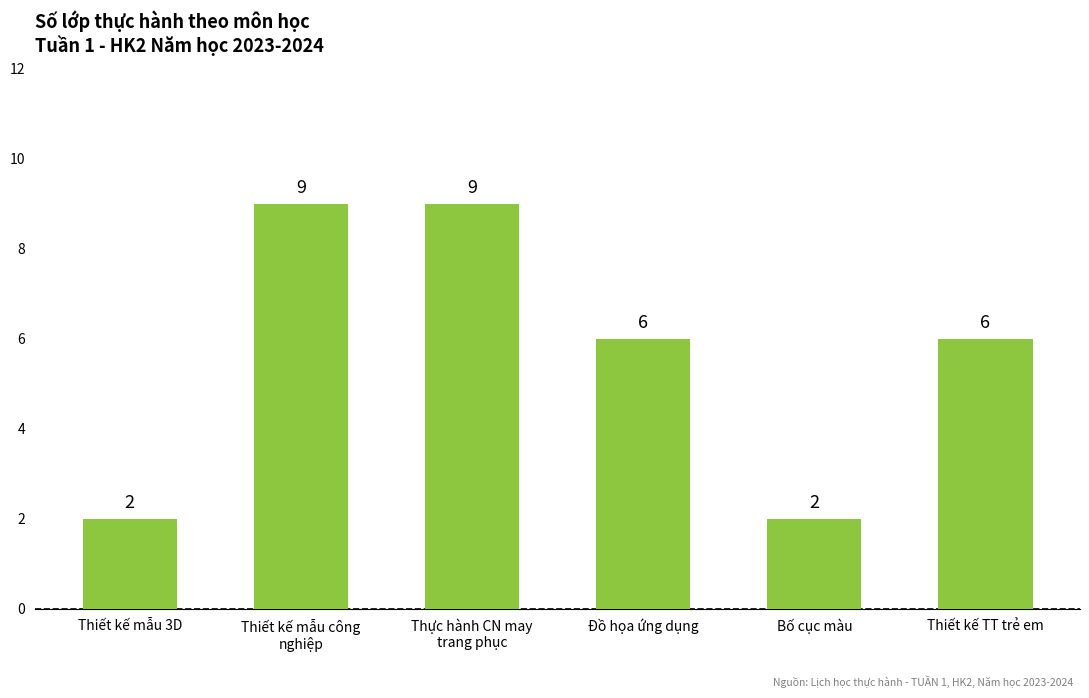

What is the minimum value shown in the chart?

2